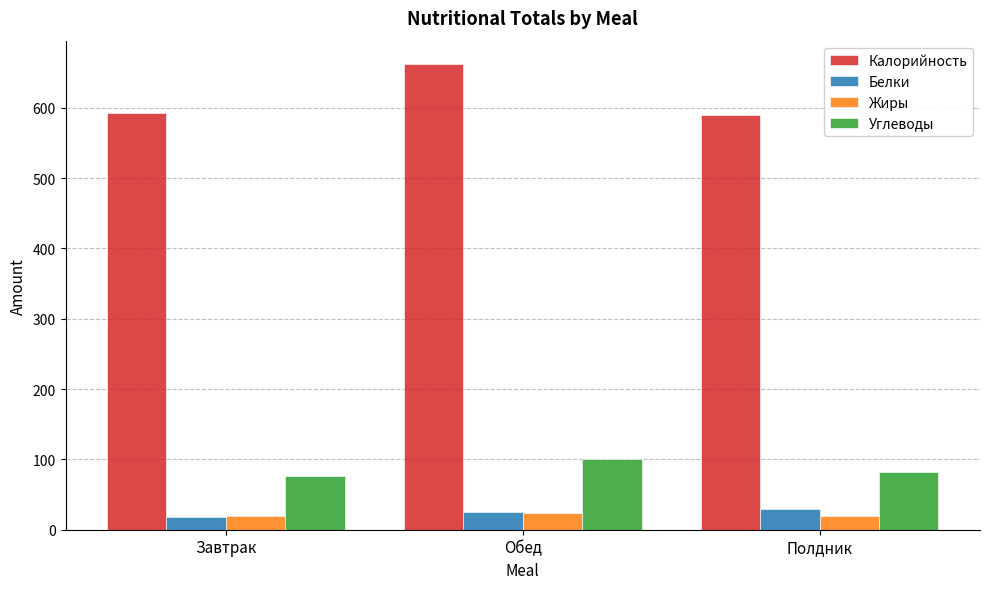

Read the Белки value at Обед.

25.3